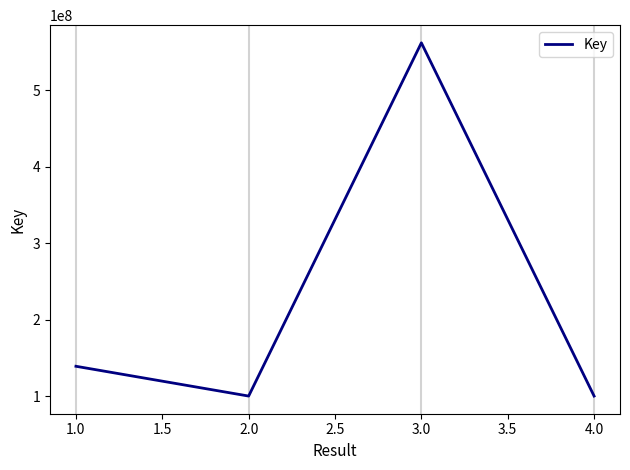

The value at 4.0 is 35053256. True or false?

False